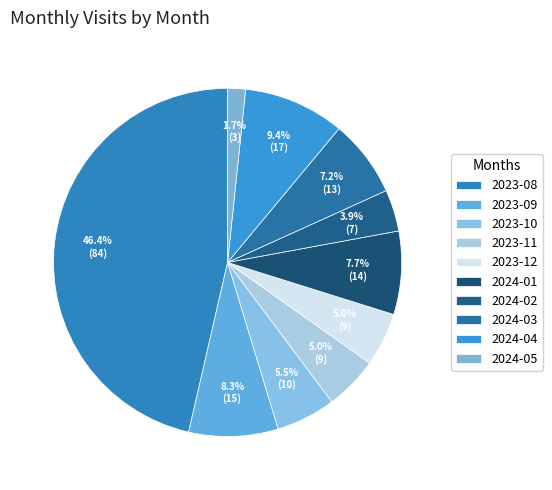

To the nearest percent, what is the average slice percentage?

10%